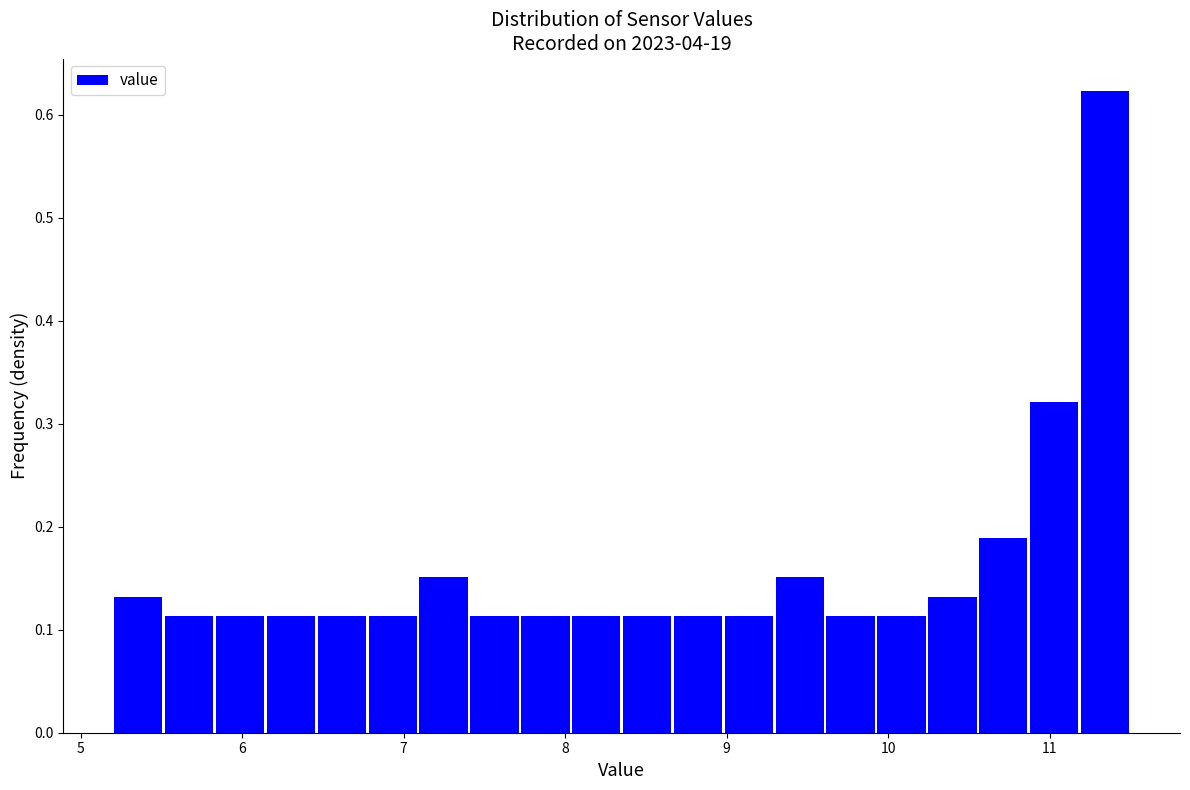

Read against the x-axis, roughly where is the centre of the tallest bar?

11.3